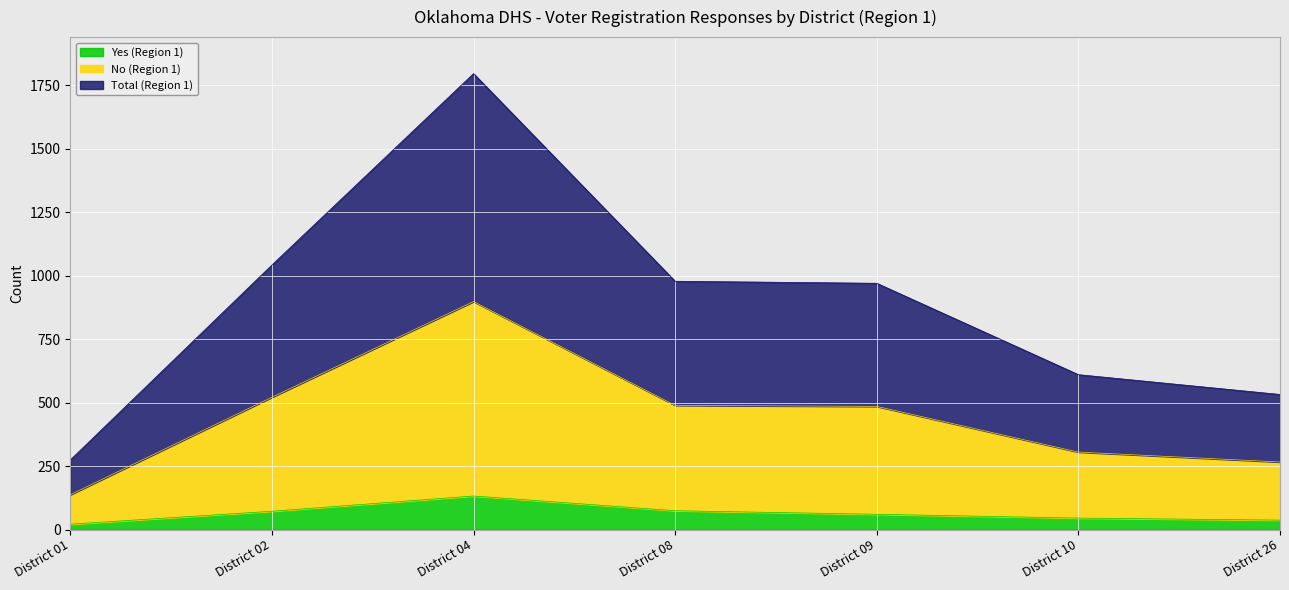

List the labels in order of Total (Region 1) value, largest first.

District 04, District 02, District 08, District 09, District 10, District 26, District 01